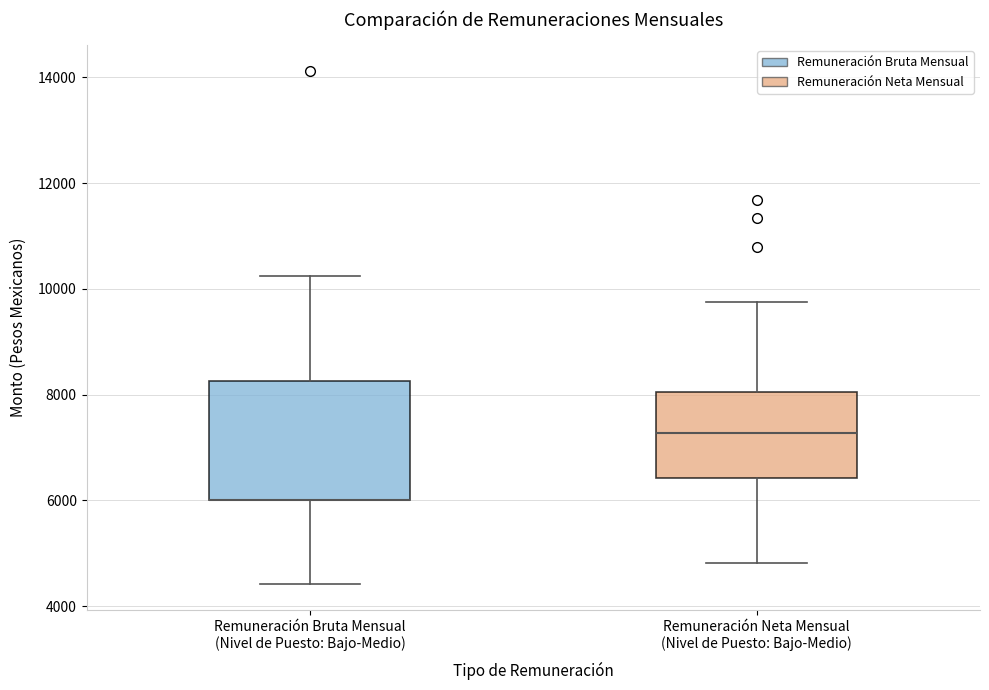

Reading left to right, read every box against the y-axis: the position of its median line, the range the box covers, and the ends of its whiskers. The values are not printed on the chart, so give them approximately, as read against the axis.

Remuneración Bruta Mensual (Nivel de Puesto: Bajo-Medio): median 6000 (drawn on the box's lower edge), box 6000 to 8200, whiskers 4400 to 10200
Remuneración Neta Mensual (Nivel de Puesto: Bajo-Medio): median 7200, box 6400 to 8000, whiskers 4800 to 9800